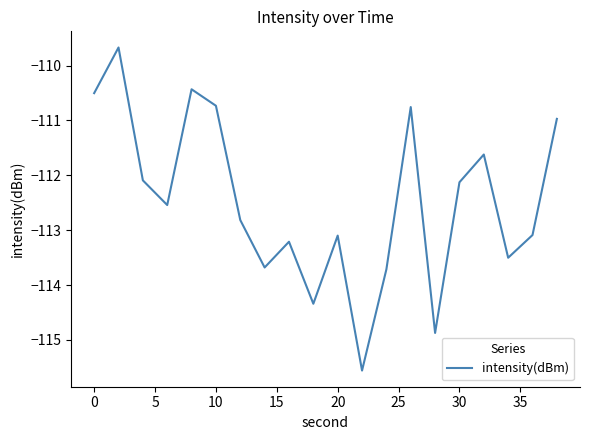

What is the difference between the maximum and minimum values?

5.9